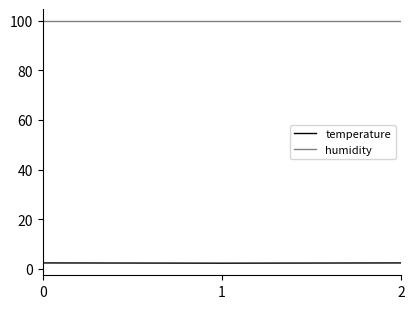

List the series in order of their overall mean, lowest first.

temperature, humidity